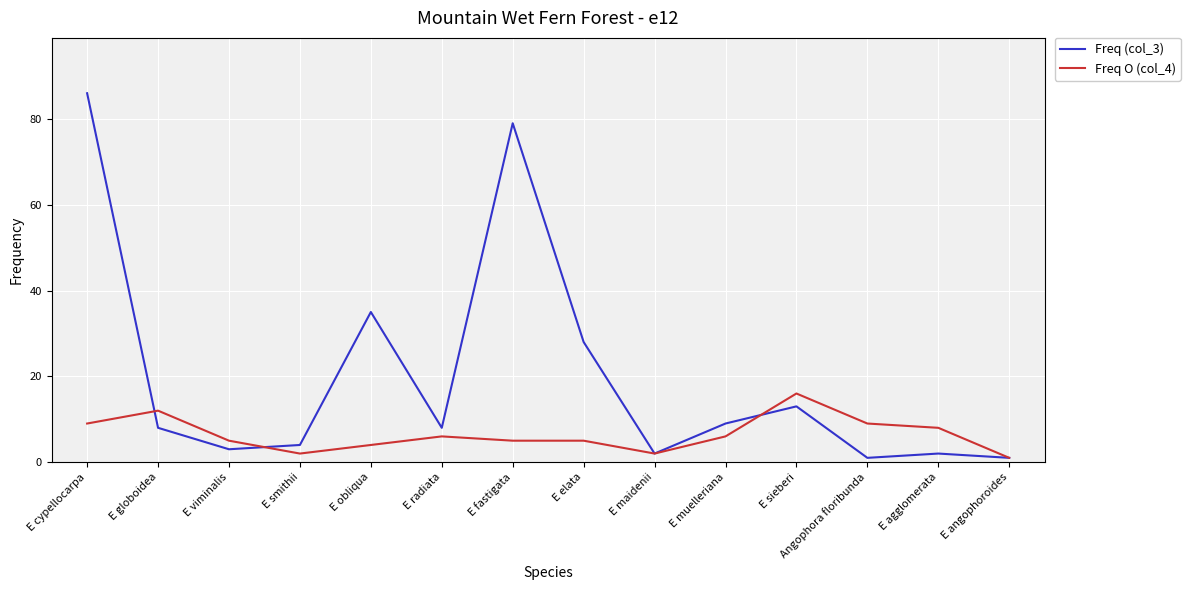

Read the Freq O (col_4) value at E globoidea.

12